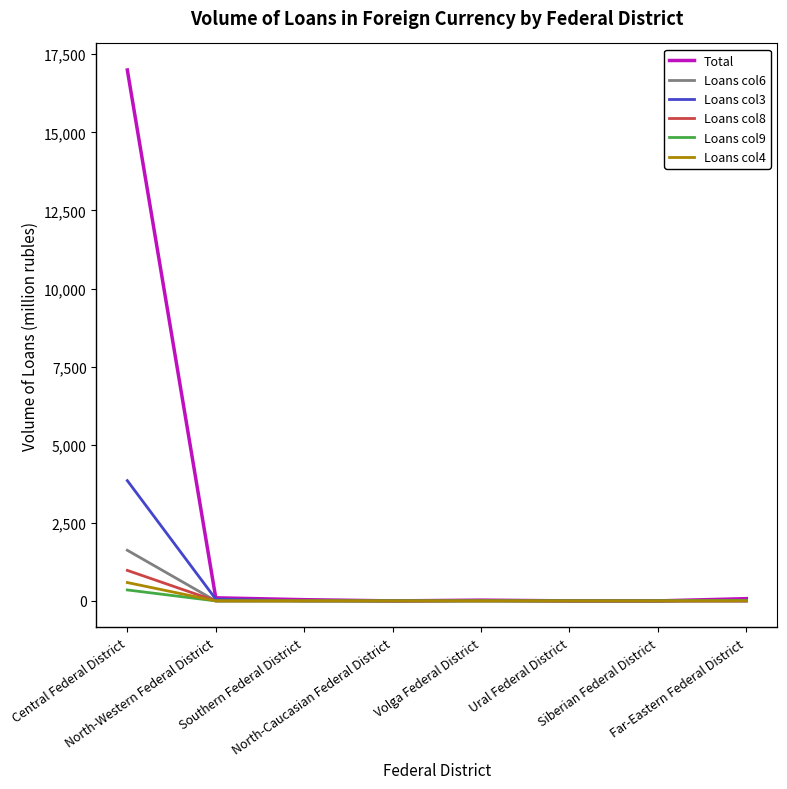

What is the greatest value displayed?

16997